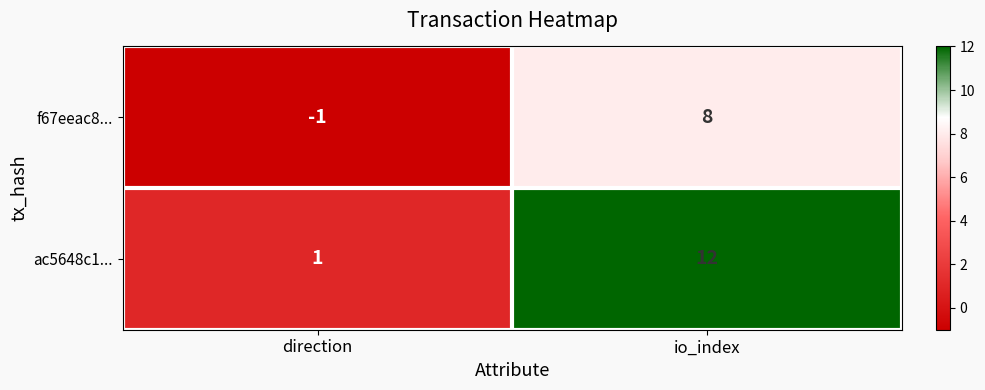

Reading left to right, transcribe all the data shown in this chart.

f67eeac8...: -1	8
ac5648c1...: 1	12